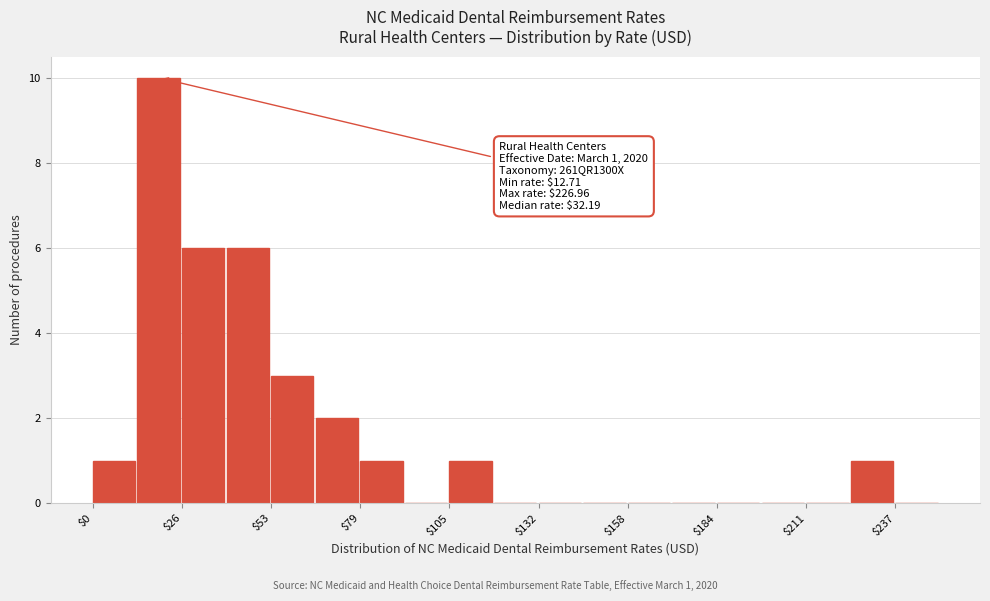

Read against the x-axis, roughly where is the centre of the tallest bar?

20